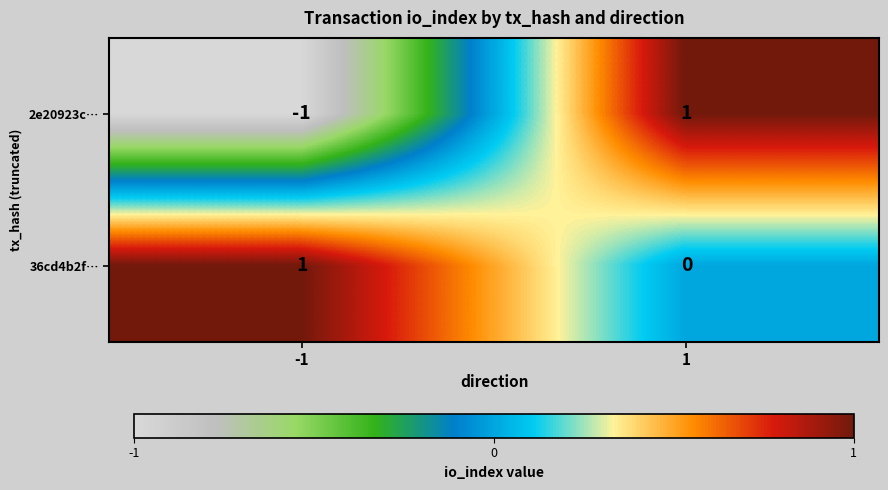

Which series changed the most between -1 and 1?

2e20923c…